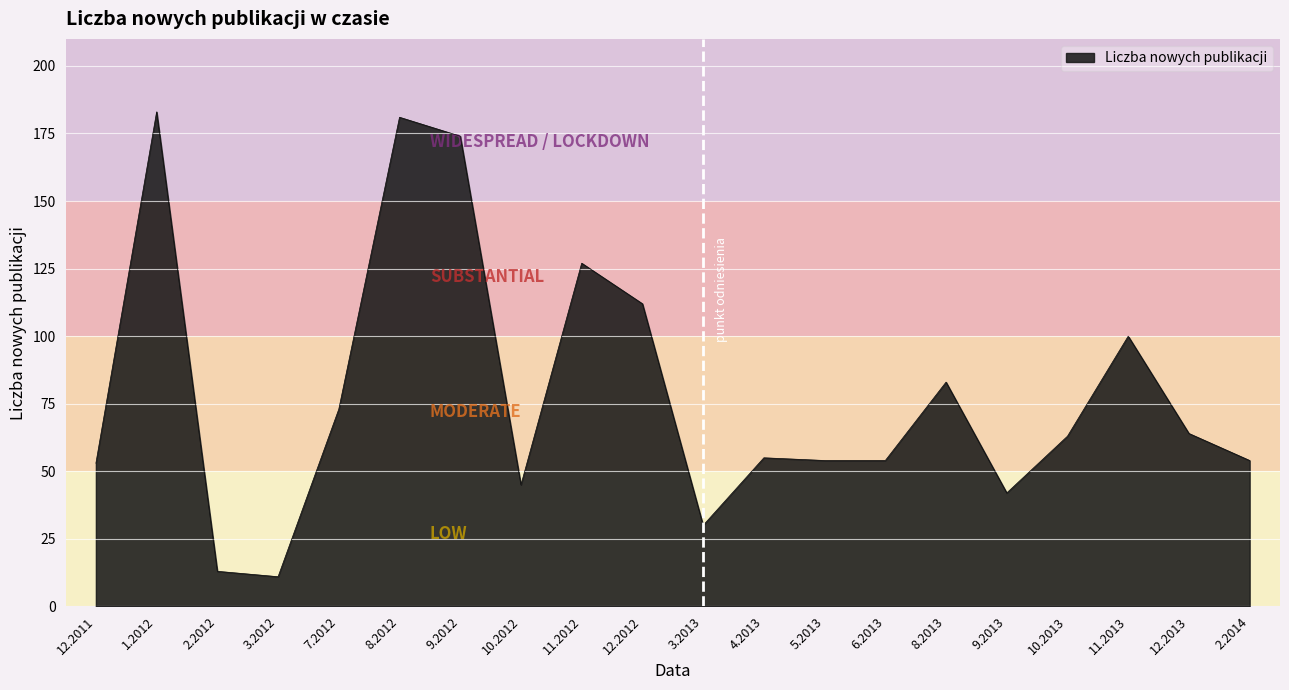

Reading left to right, list all the values displayed in this chart.

12.2011=53	1.2012=183	2.2012=13	3.2012=11	7.2012=73	8.2012=181	9.2012=174	10.2012=45	11.2012=127	12.2012=112	3.2013=30	4.2013=55	5.2013=54	6.2013=54	8.2013=83	9.2013=42	10.2013=63	11.2013=100	12.2013=64	2.2014=54